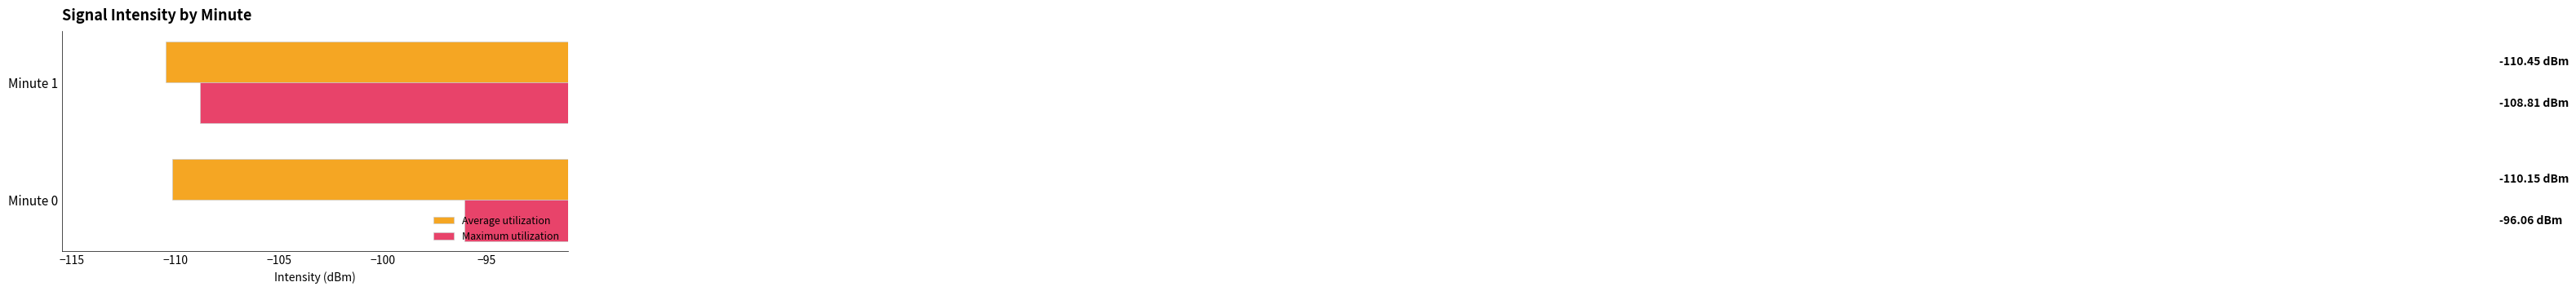

List the series in order of their overall mean, highest first.

Maximum utilization, Average utilization